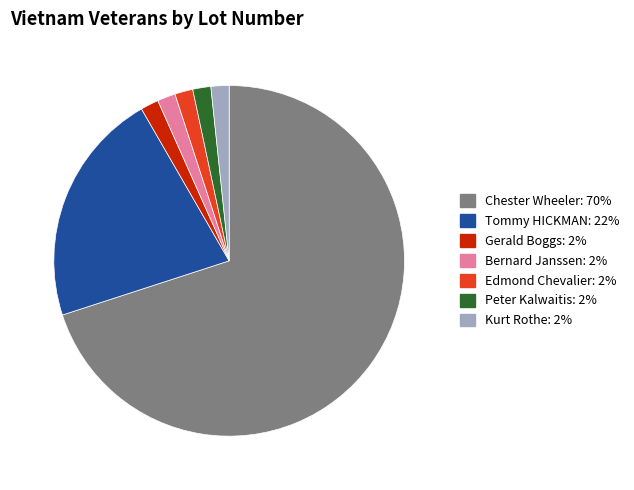

Is it true that Peter Kalwaitis is 13% of the pie?

False